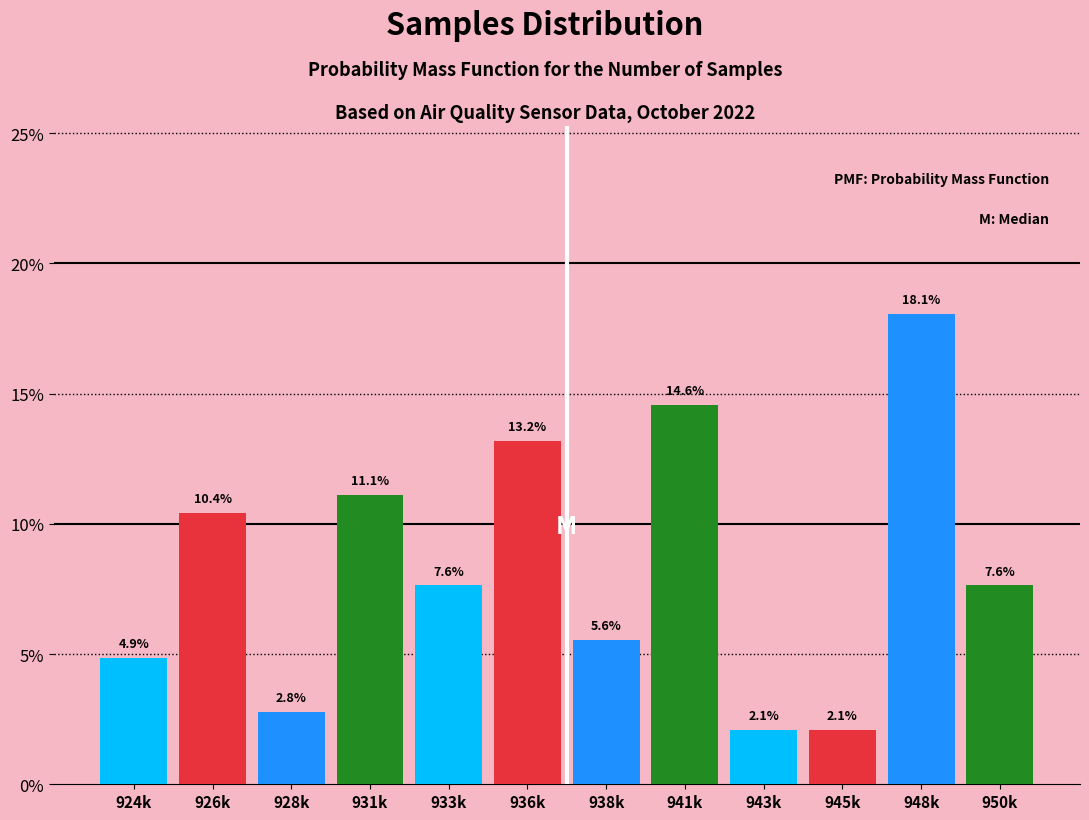

Reading right to left, extract all data points from this chart.

950k=7.6	948k=18.1	945k=2.1	943k=2.1	941k=14.6	938k=5.6	936k=13.2	933k=7.6	931k=11.1	928k=2.8	926k=10.4	924k=4.9